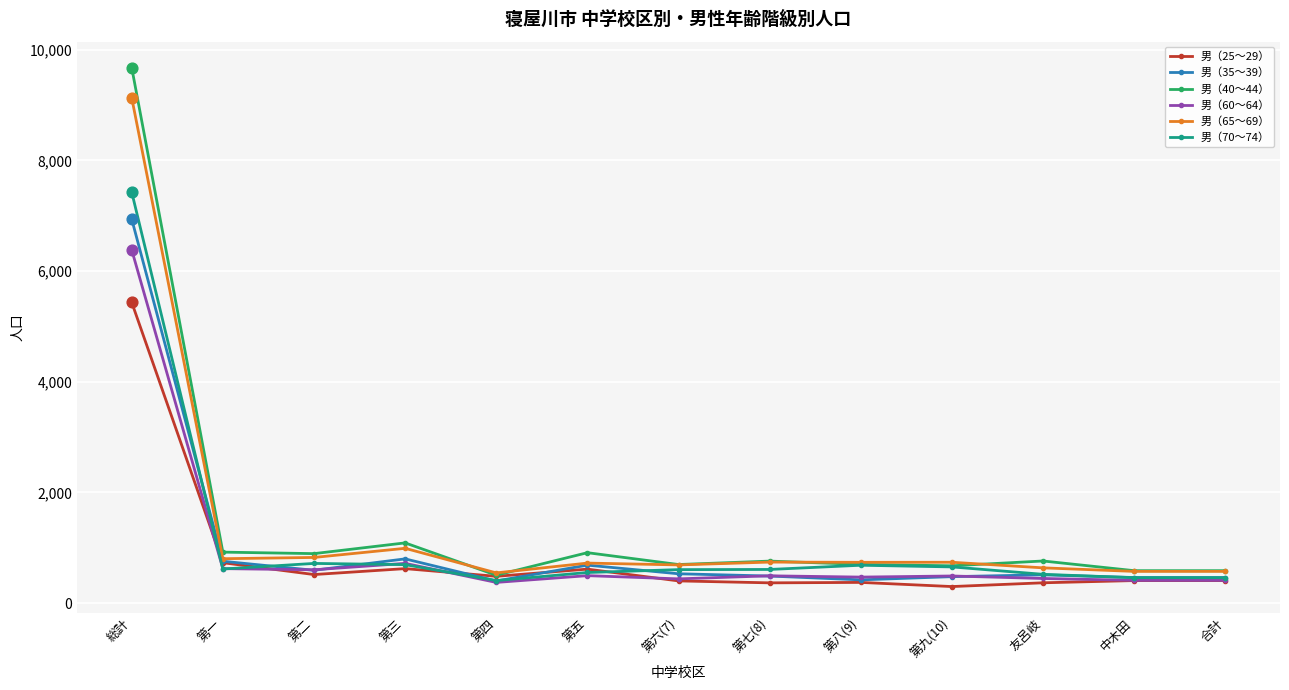

Which series has the largest range (max minus min)?

男（40～44）